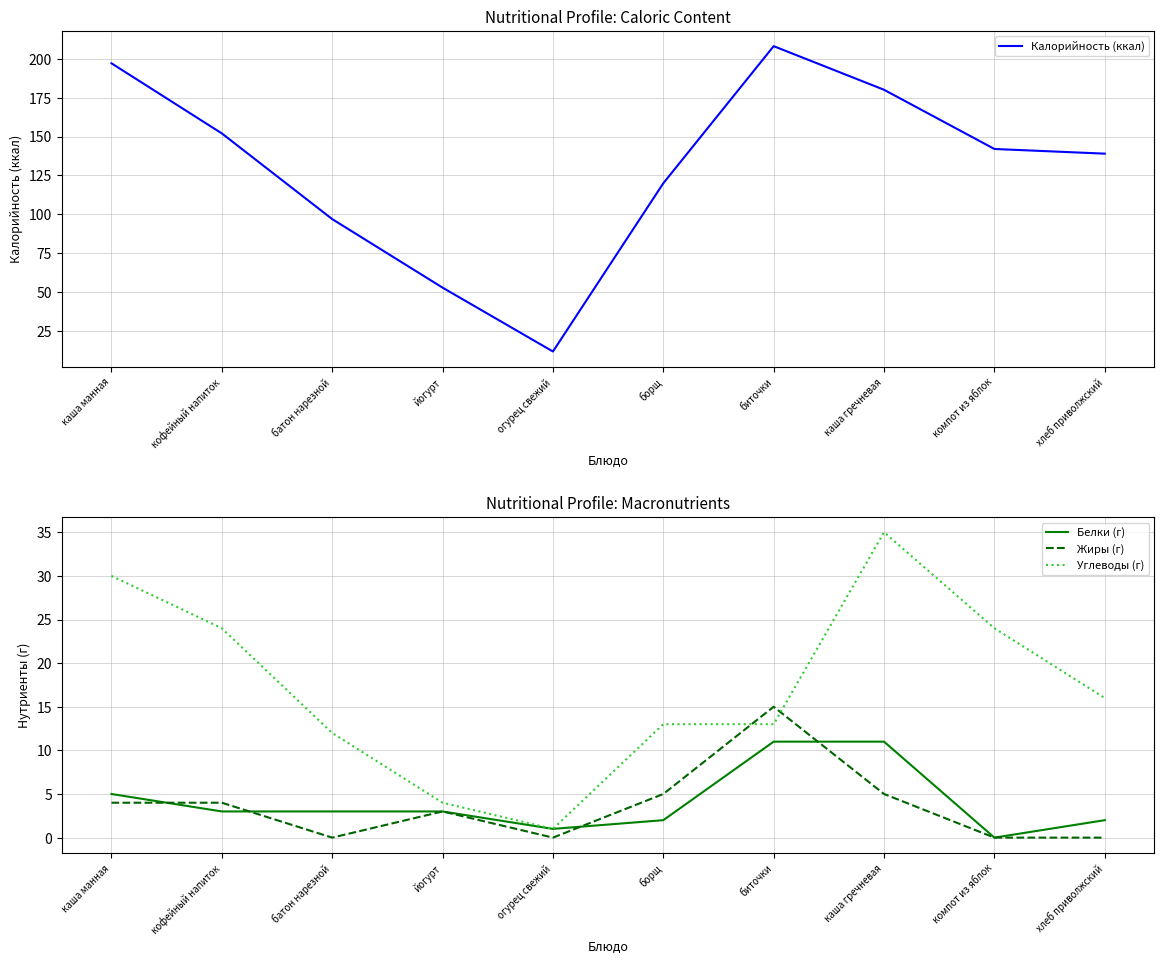

True or false: Белки (г) has more than 1 interior local peaks.

False